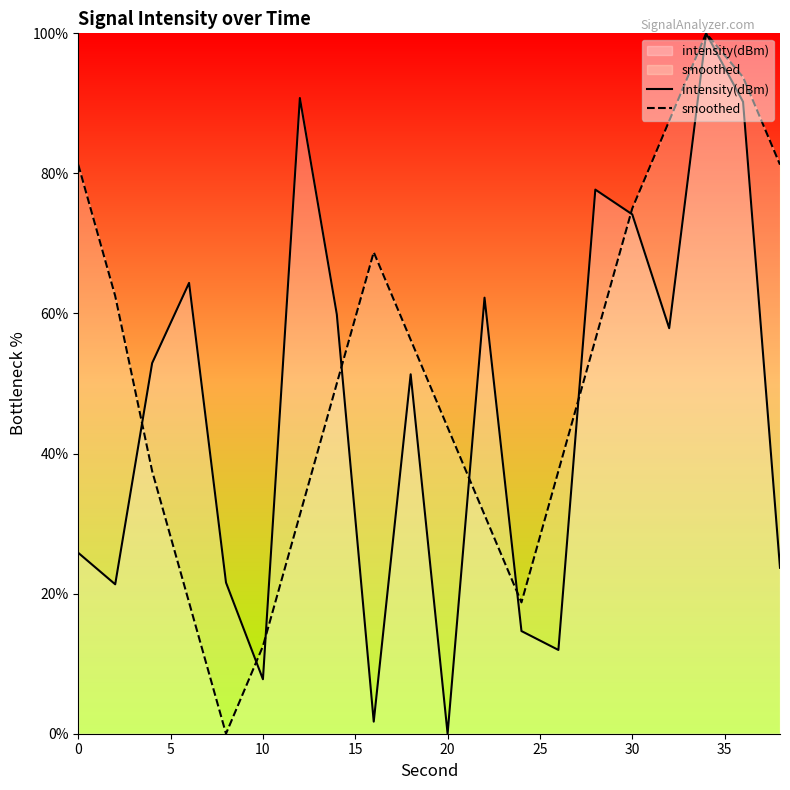

What is the maximum value for intensity(dBm)?

100.0